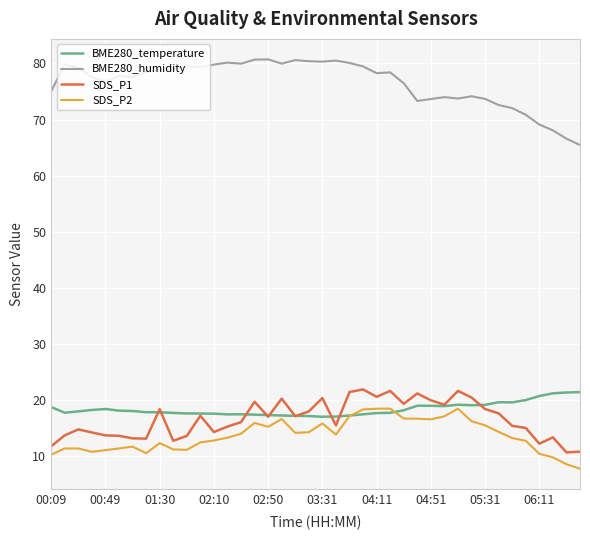

True or false: SDS_P2 and BME280_humidity intersect in this chart.

False